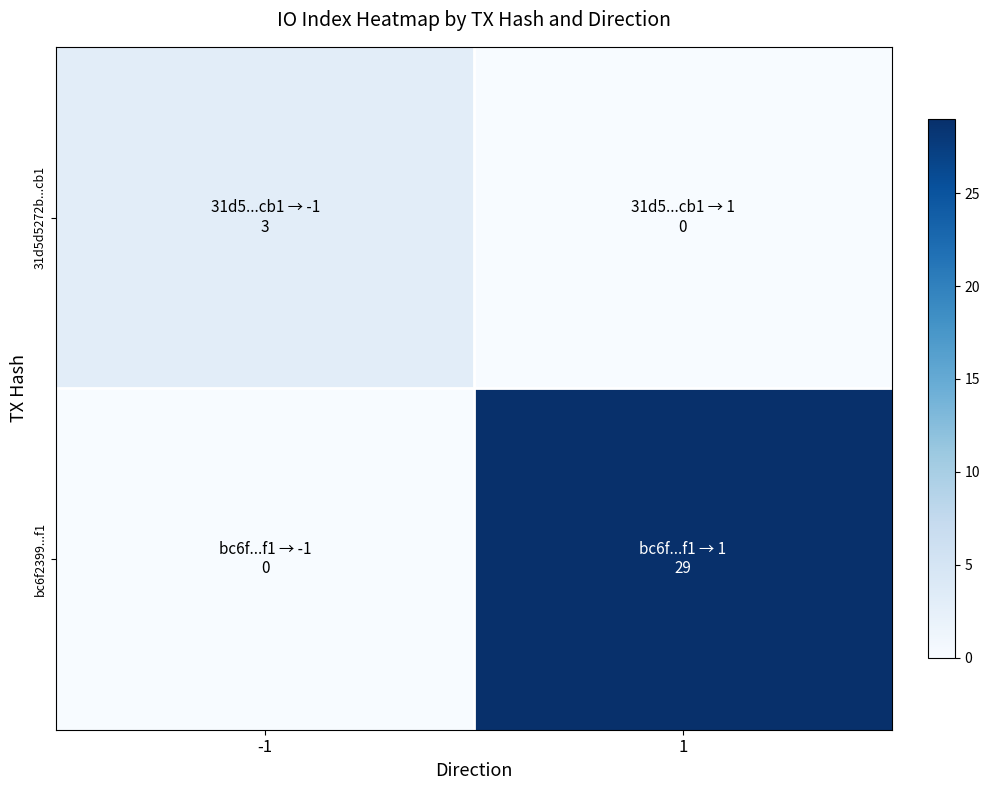

What is the total value across all series at -1?

3